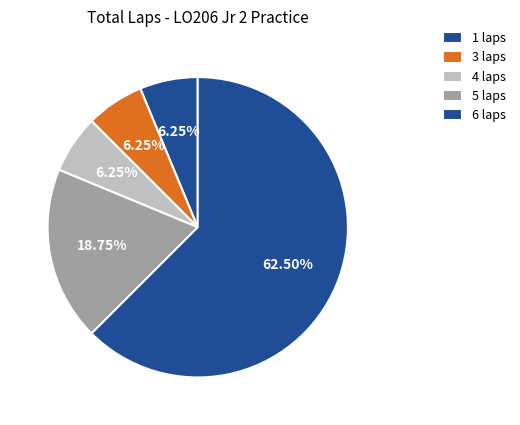

How many slices are in this pie chart?

5